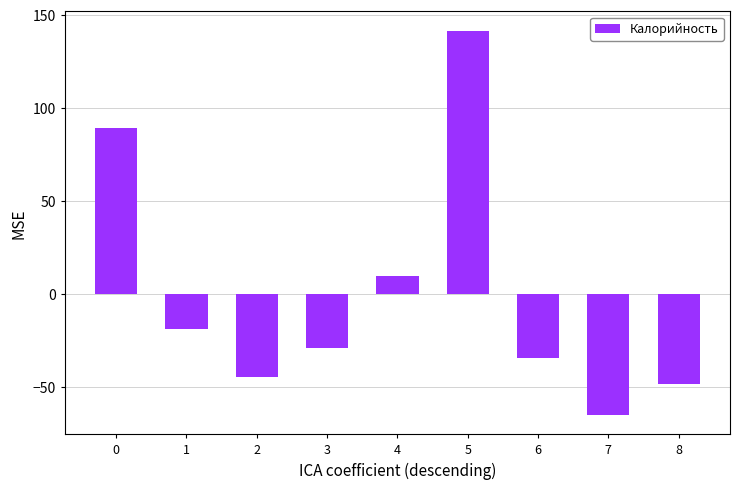

Reading left to right, extract all data points from this chart.

89.0	-18.6	-44.8	-29.1	9.8	141.5	-34.6	-65.0	-48.4